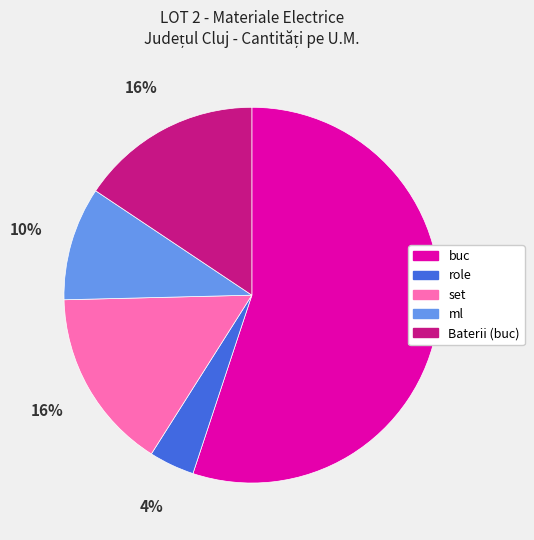

Which has a higher value, ml or set?

set